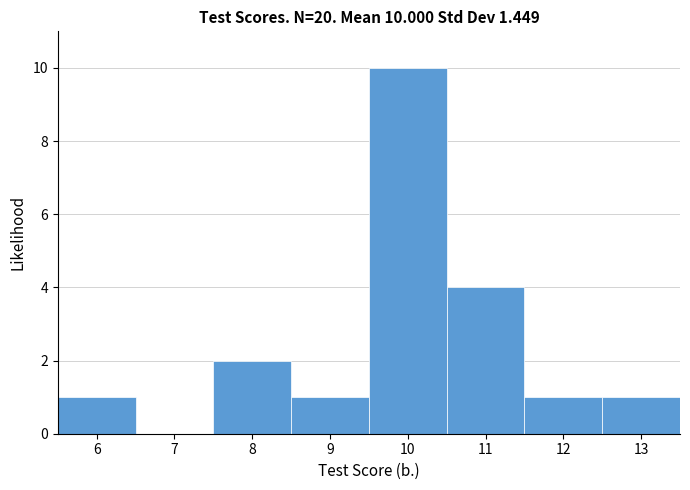

Over which range of the x-axis is the bar tallest?

9.5 to 10.5